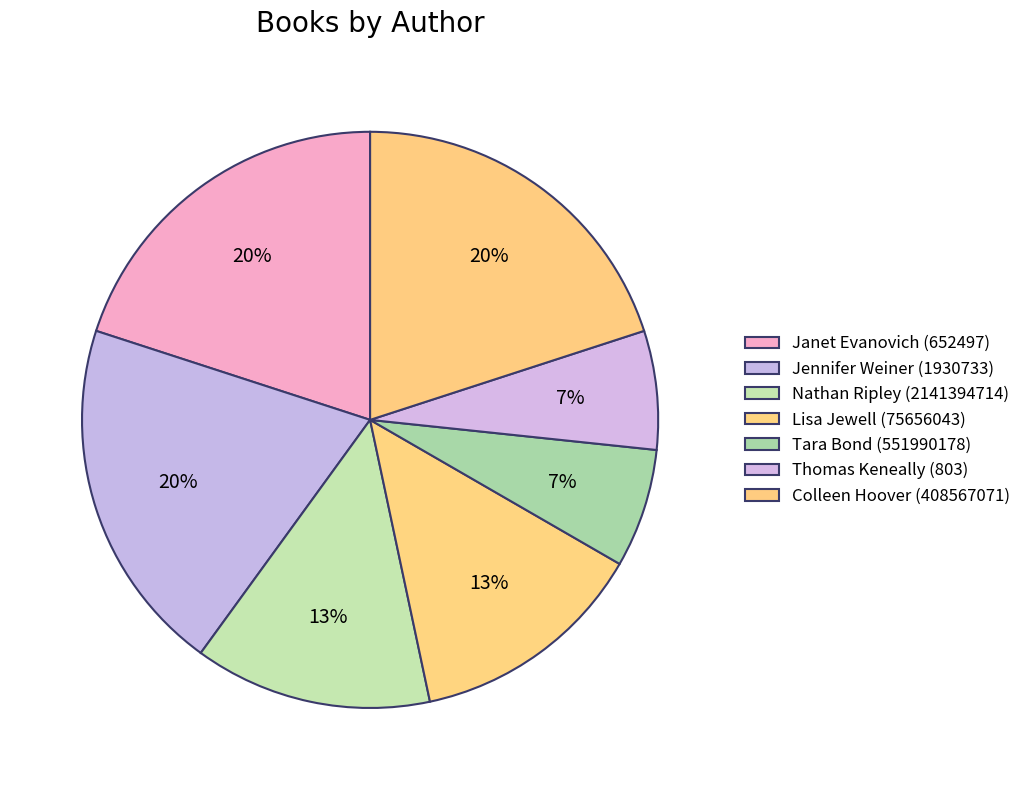

What percentage is NOT represented by Jennifer Weiner (1930733)?

80.0%